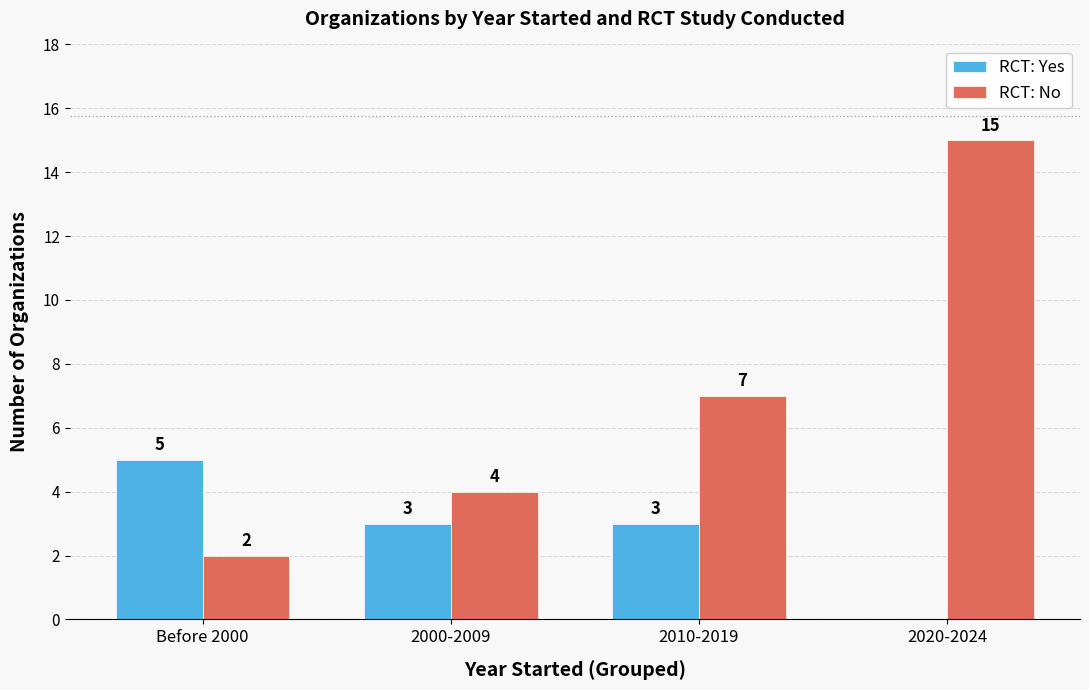

Reading left to right, transcribe all the data shown in this chart.

RCT: Yes: 5	3	3	0
RCT: No: 2	4	7	15